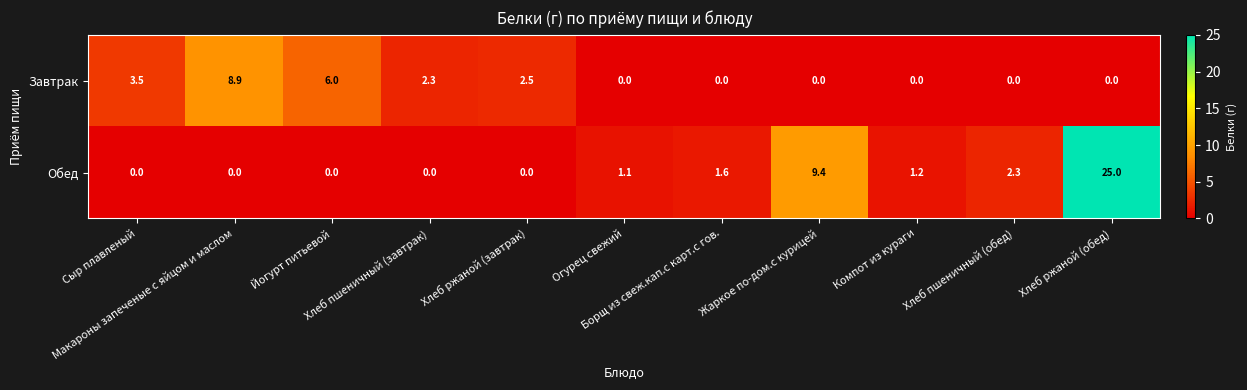

How many categories are shown in the chart?

11